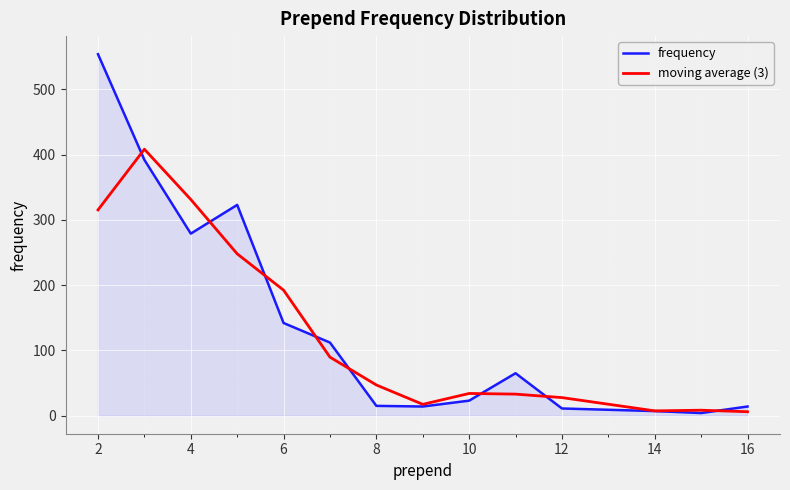

Rank the series by their maximum value, from highest to lowest.

frequency, moving average (3)